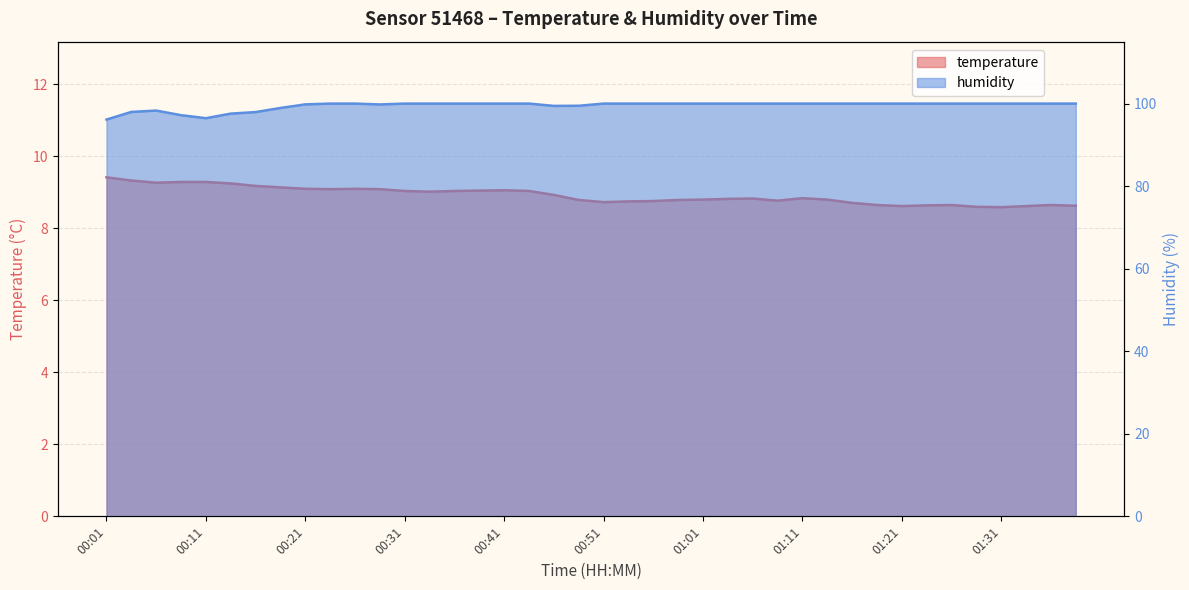

At 00:14, list the series in order from smallest to largest.

temperature, humidity